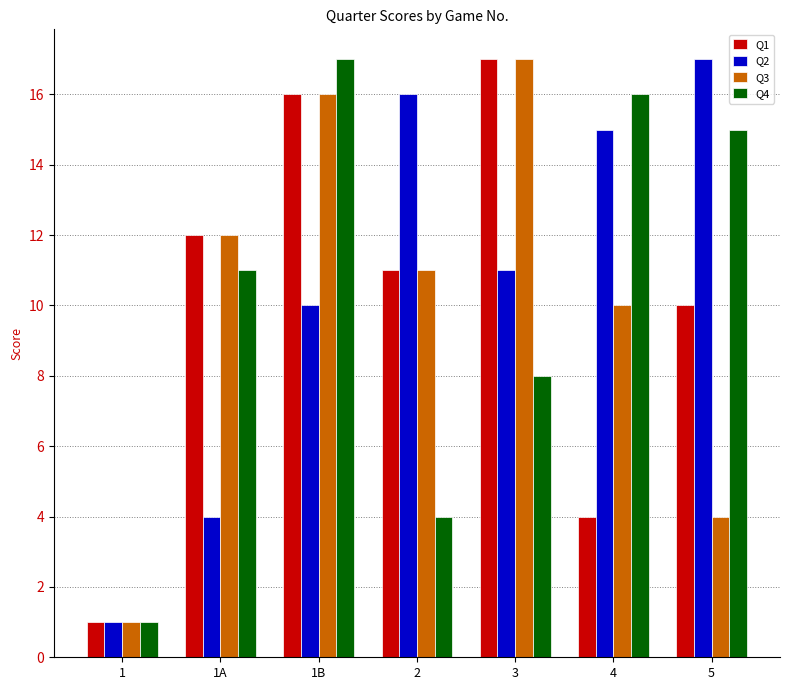

Reading left to right, what are all the values shown in this chart?

Q1: 1=1	1A=12	1B=16	2=11	3=17	4=4	5=10
Q2: 1=1	1A=4	1B=10	2=16	3=11	4=15	5=17
Q3: 1=1	1A=12	1B=16	2=11	3=17	4=10	5=4
Q4: 1=1	1A=11	1B=17	2=4	3=8	4=16	5=15